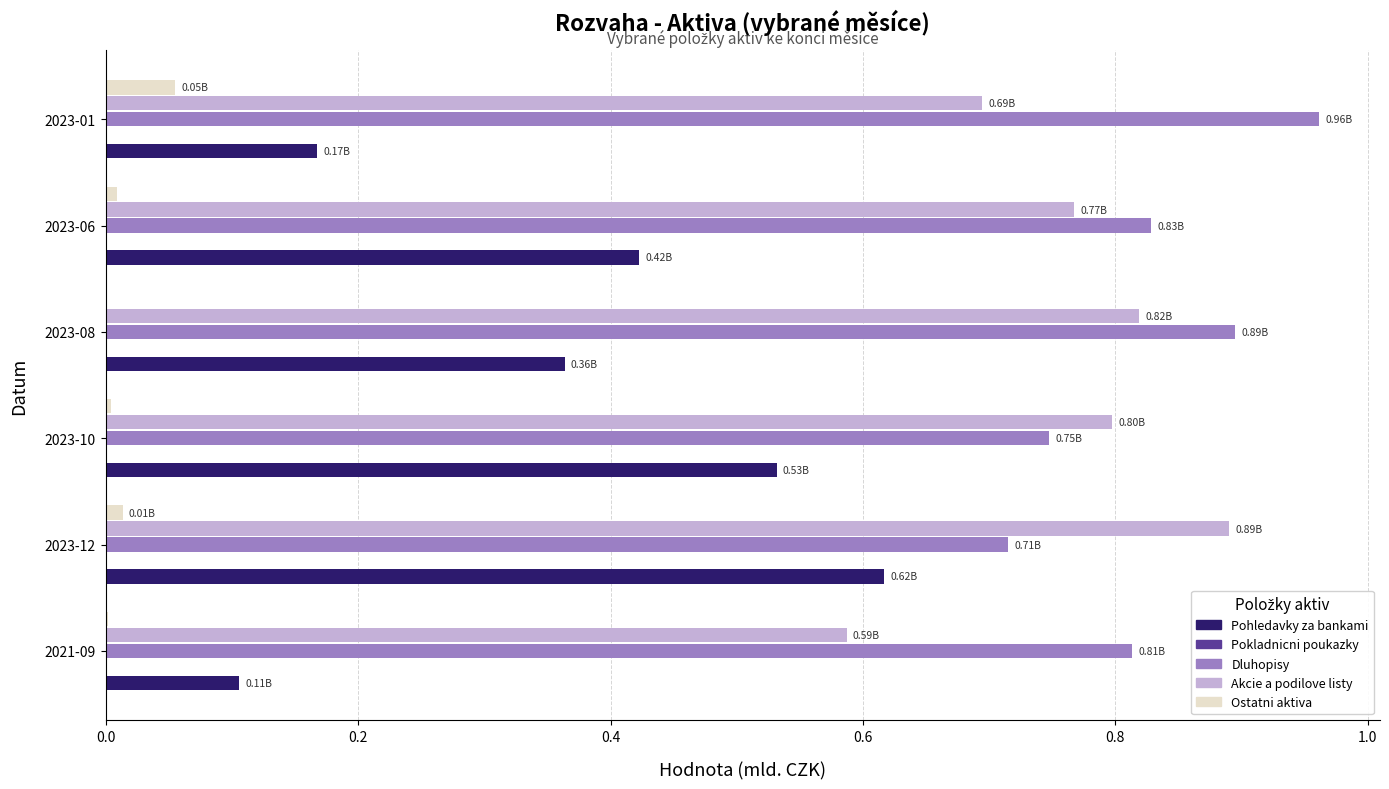

At which category is the sum across all series the highest?

2023-12